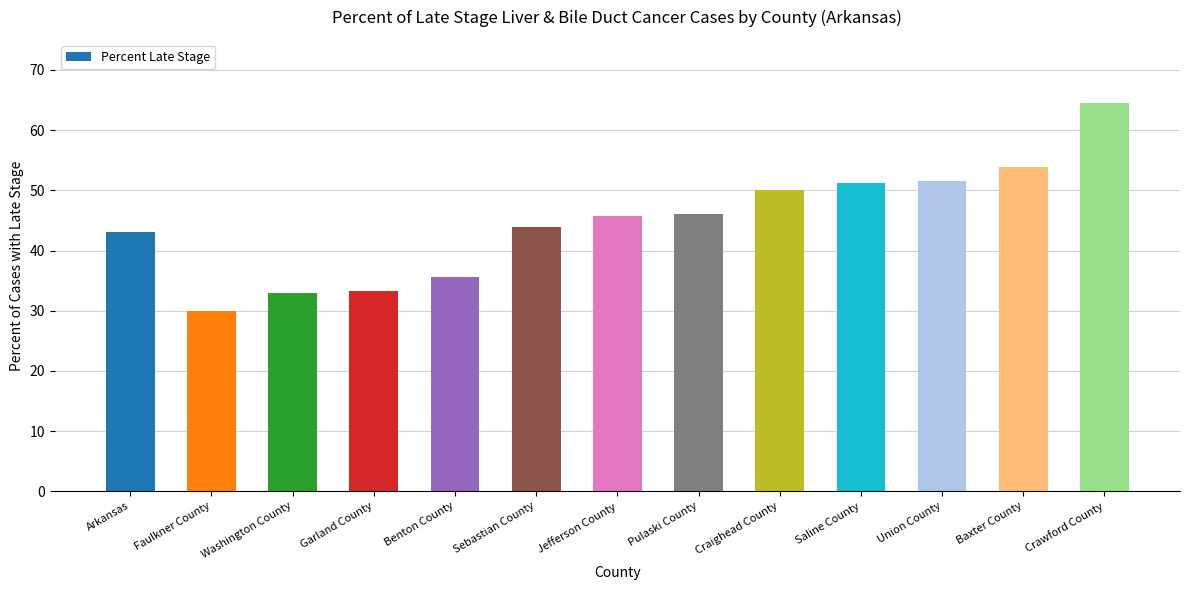

Does the chart contain any negative values?

No